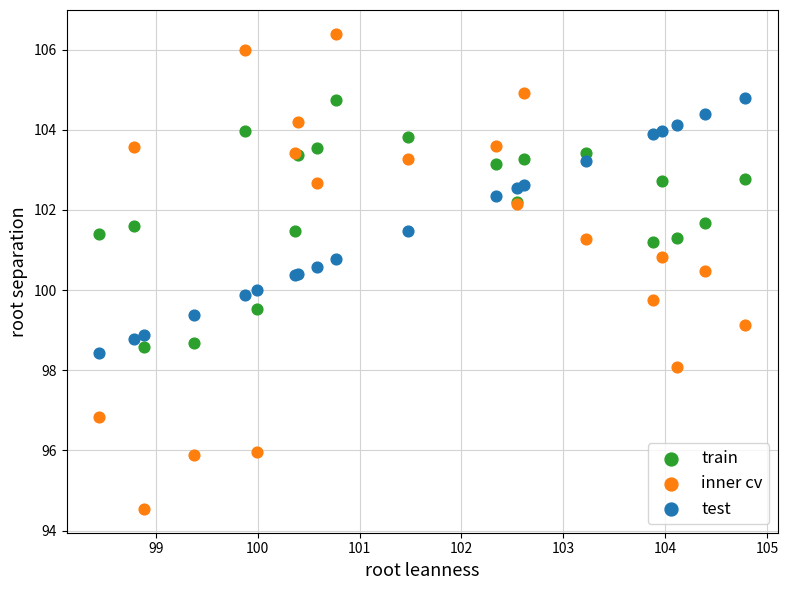

What are all the series names shown in the legend?

train, inner cv, test